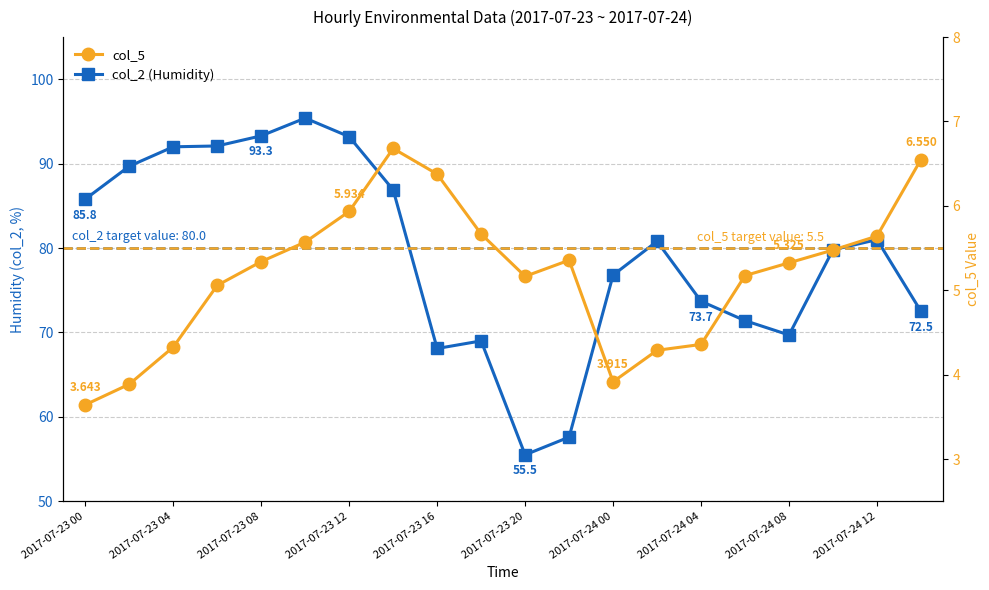

True or false: col_2 (Humidity) has a value of 110.7 at 19.

False